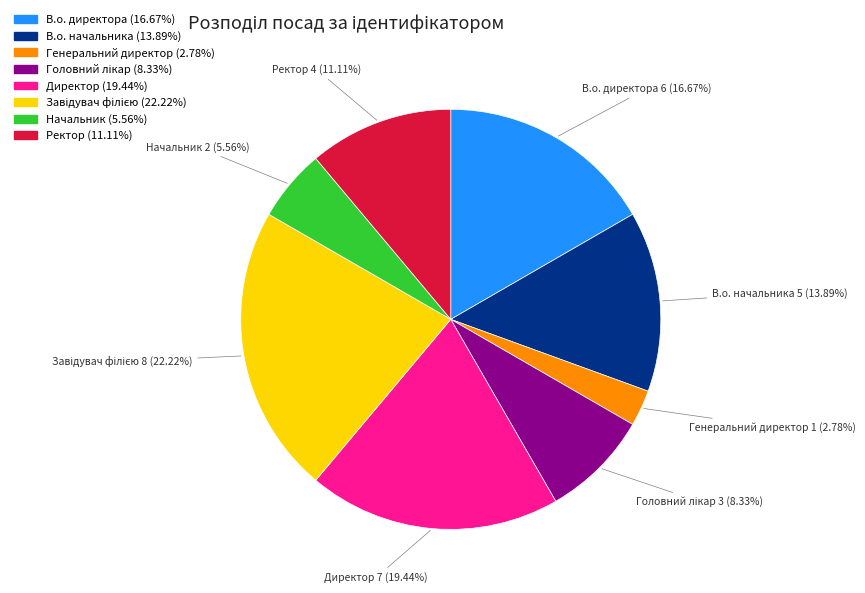

What is the smallest slice in the pie chart?

Генеральний директор